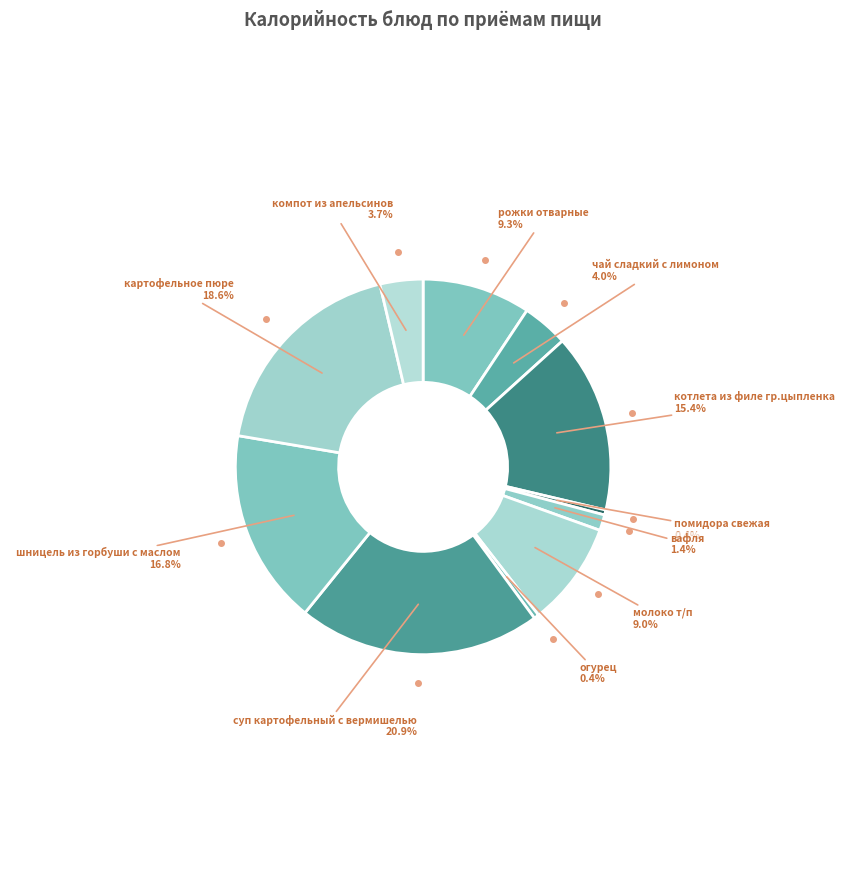

How many segments does this pie chart have?

11